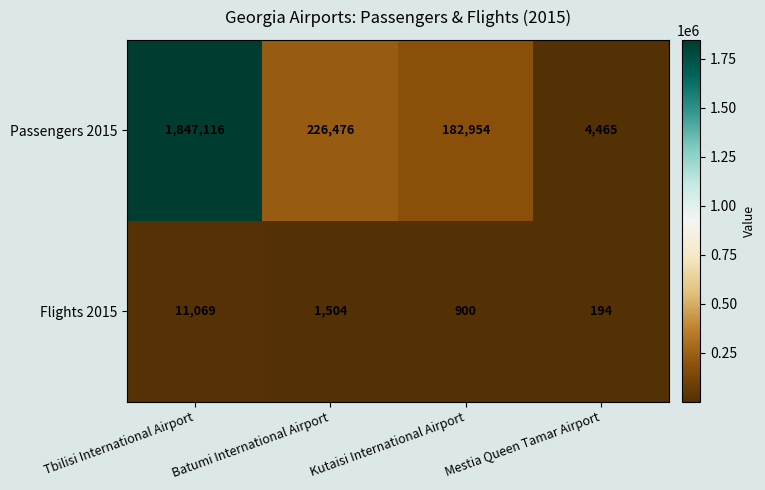

What is the sum of all Passengers 2015 values?

2261011